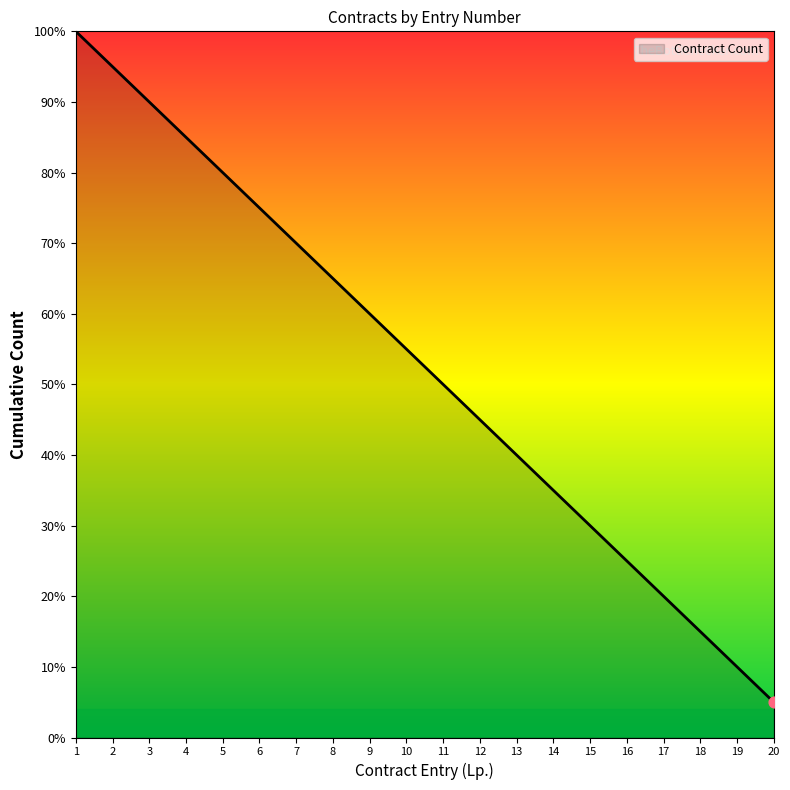

What is the ratio of the value at 16 to the value at 5?

0.3